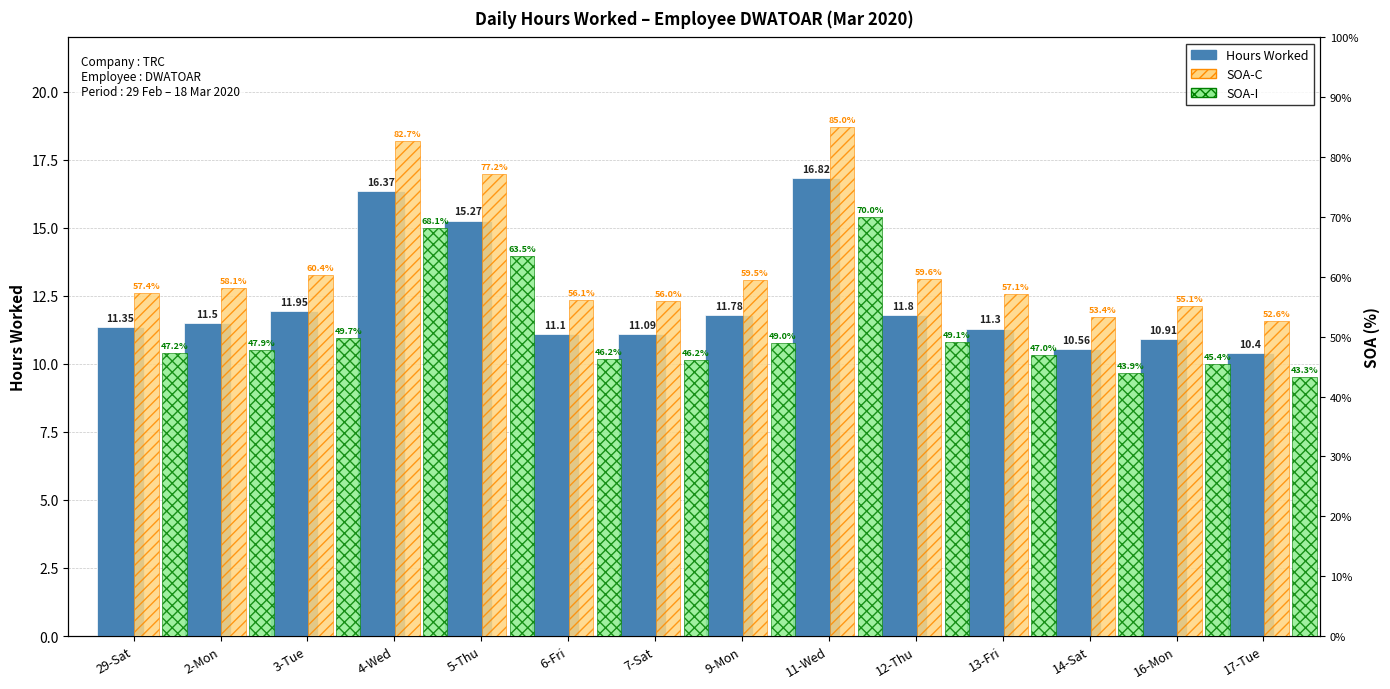

What is the label of the 7th bar from the left?

7-Sat